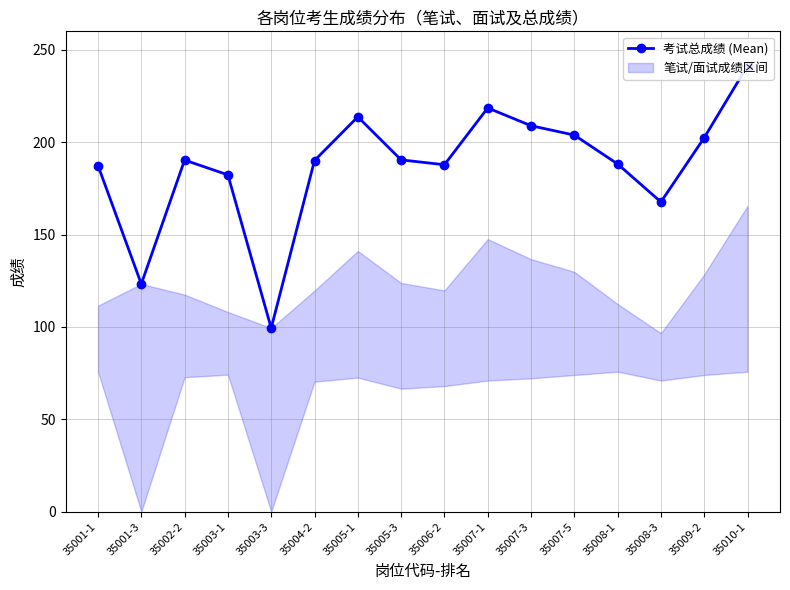

Rank the categories by value from highest to lowest.

35010-1, 35007-1, 35005-1, 35007-3, 35007-5, 35009-2, 35005-3, 35002-2, 35004-2, 35008-1, 35006-2, 35001-1, 35003-1, 35008-3, 35001-3, 35003-3